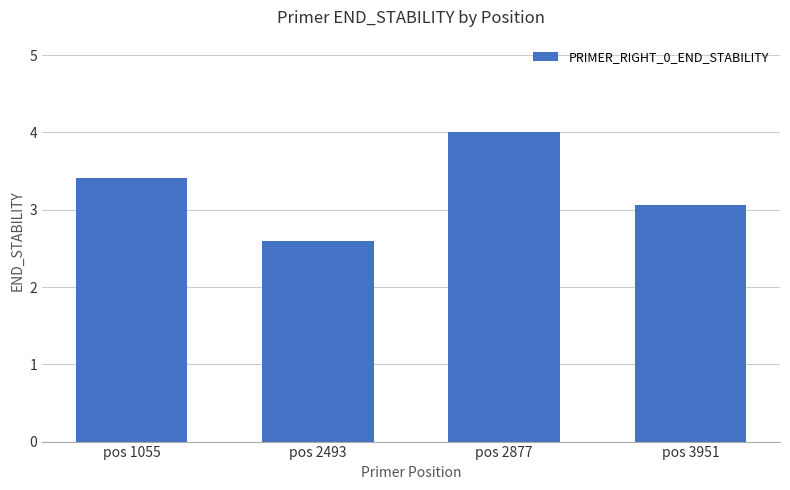

The chart shows a value of 2.5 at pos 2877. True or false?

False